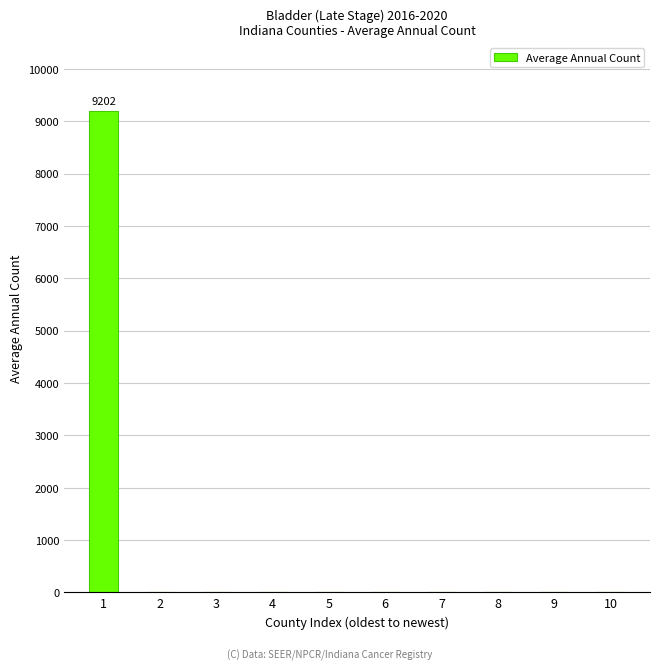

The value at 10 is 0. True or false?

True